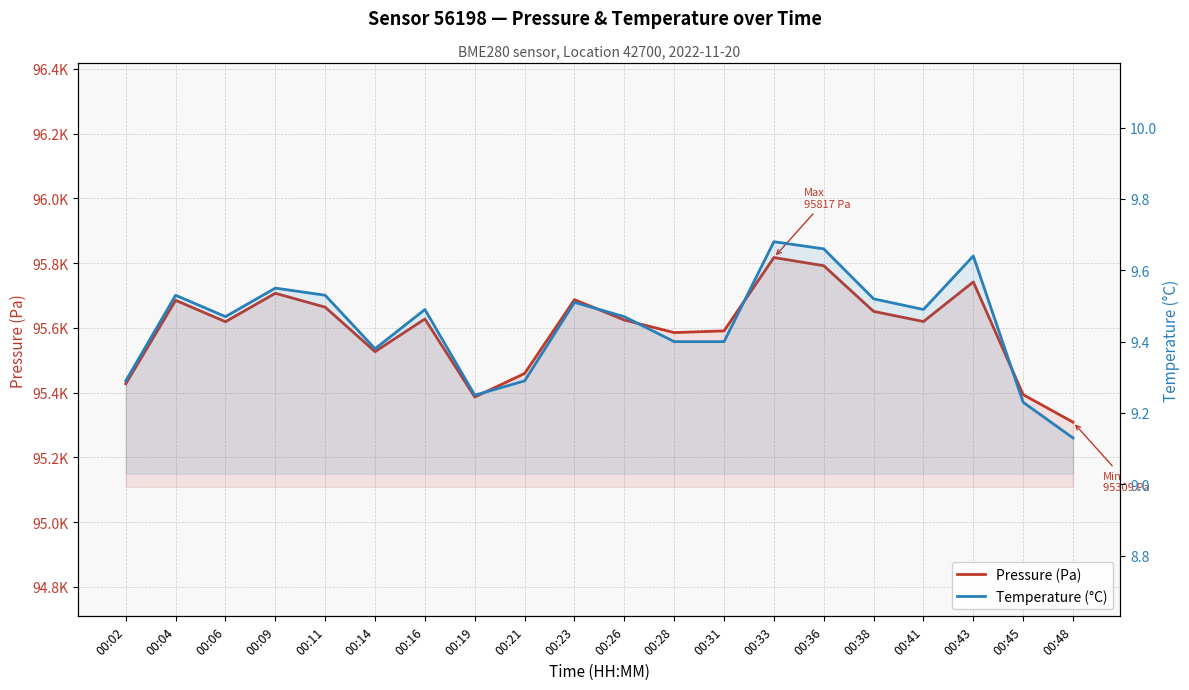

How many categories are shown in the chart?

20